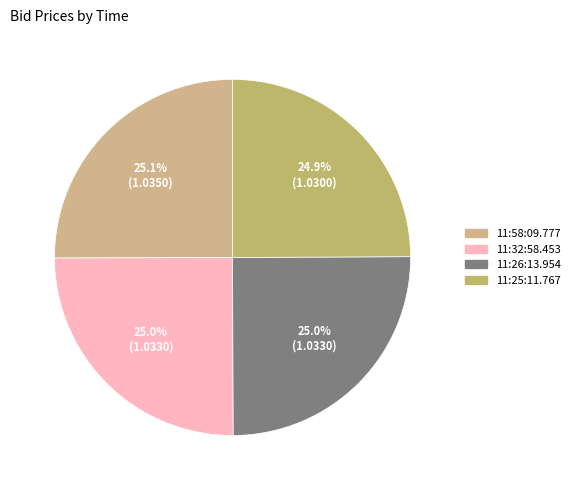

Does 11:26:13.954 account for over 50% of the chart?

No